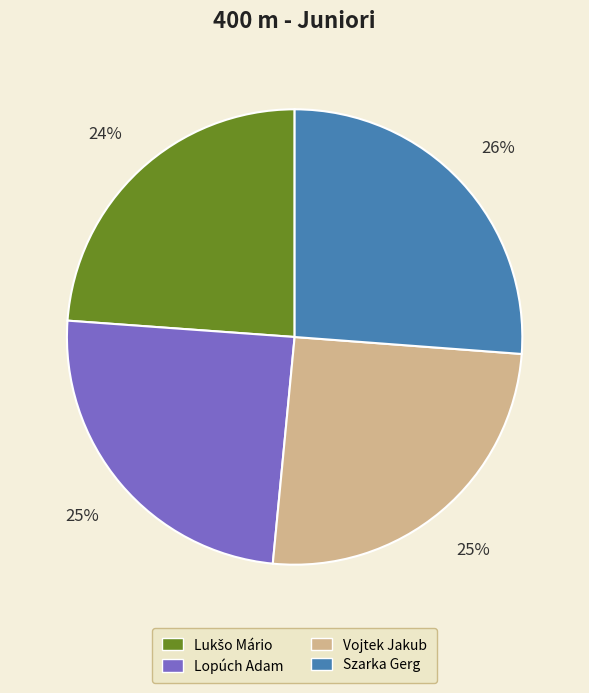

Which slice is the smallest?

Lukšo Mário